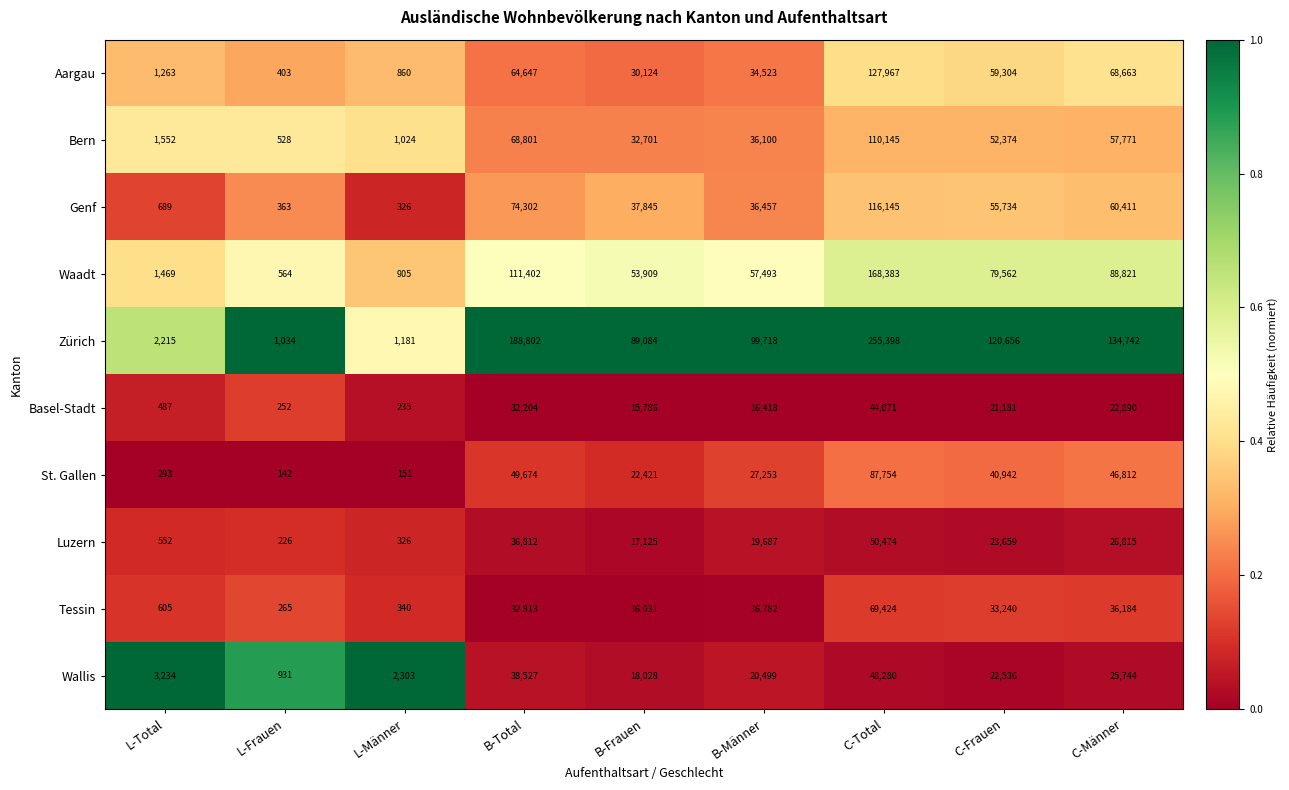

Where does the Zürich series first go above 99718?

B-Total